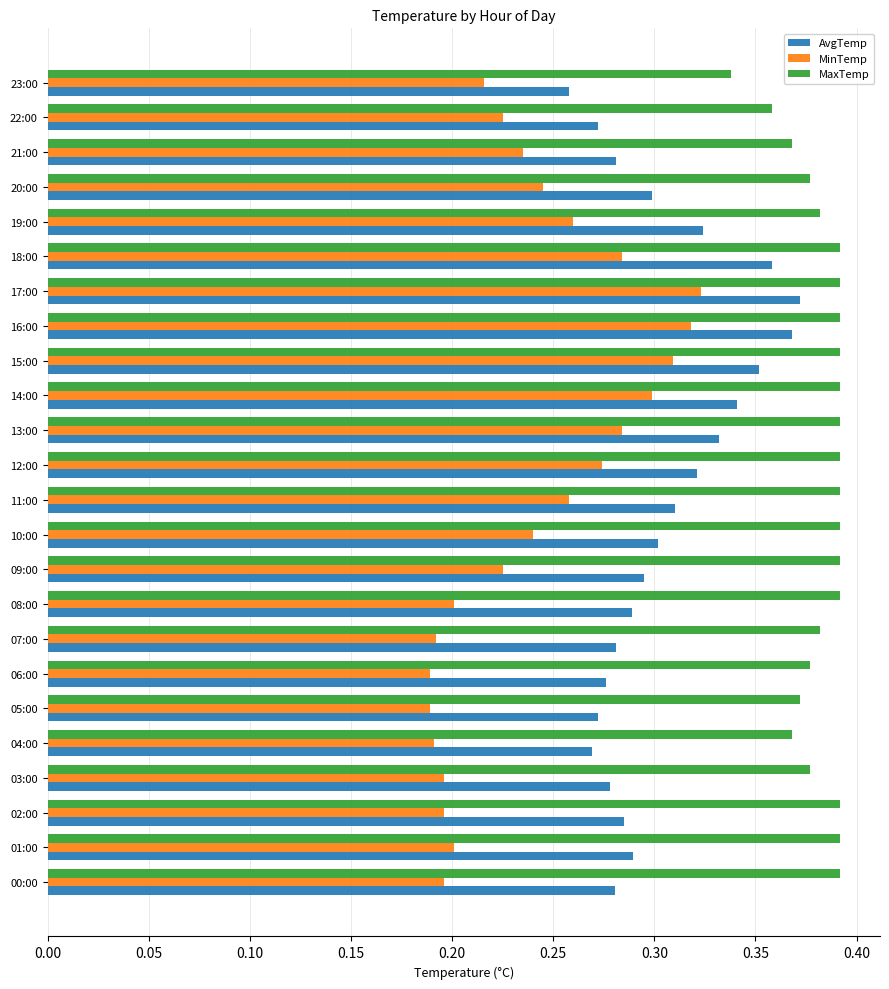

At 09:00, list the series in order from largest to smallest.

MaxTemp, AvgTemp, MinTemp